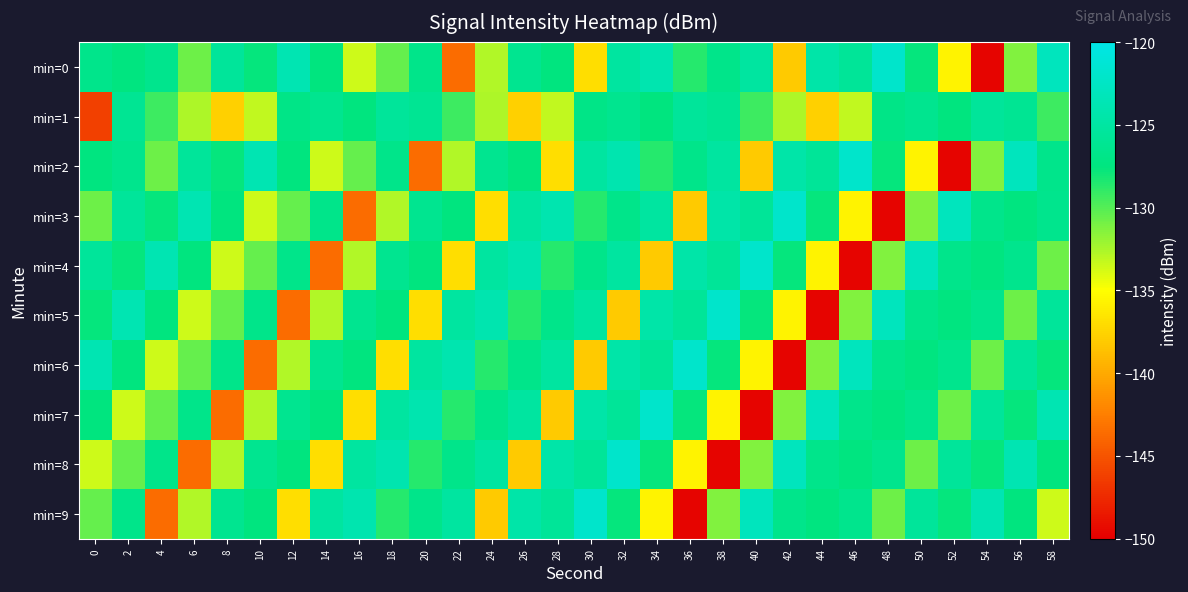

Which series changed the most between 6 and 10?

min=8